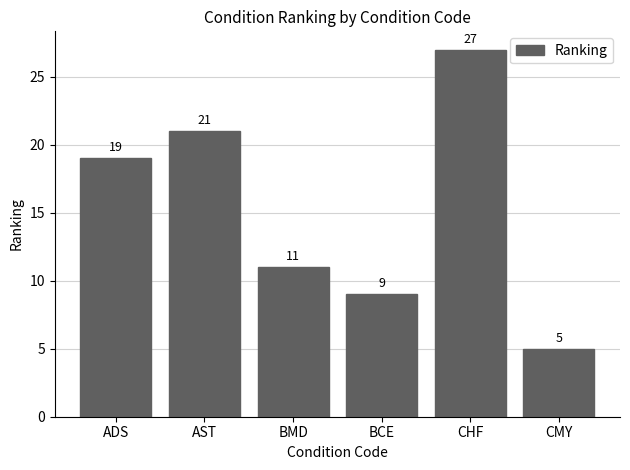

Between CHF and BCE, which is larger?

CHF